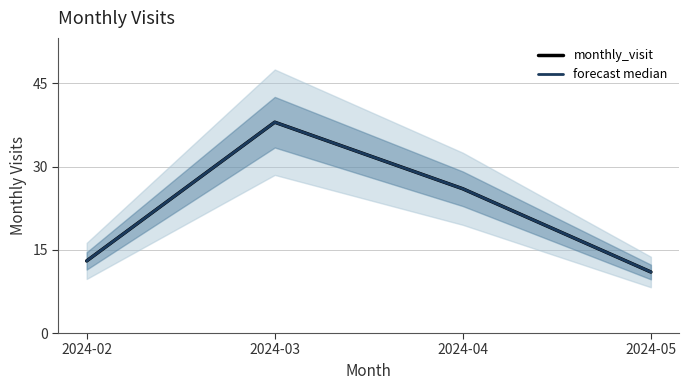

At which category is the sum across all series the highest?

2024-03